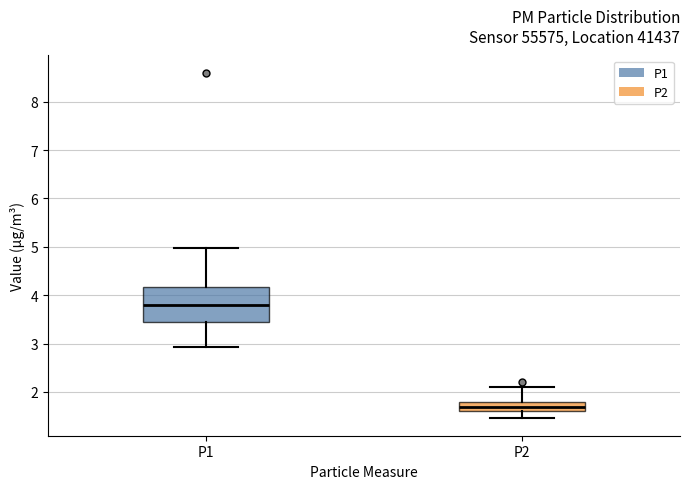

Where is the lower edge of the box for P2 on the y-axis? The values are not printed on the chart, so give them approximately, as read against the axis.

1.6